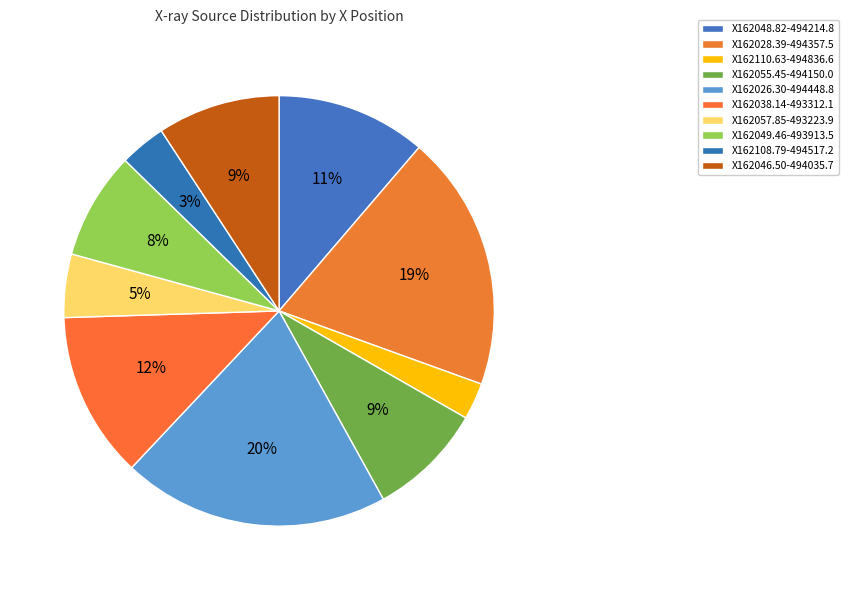

Which slice is the smallest?

X162110.63-494836.6